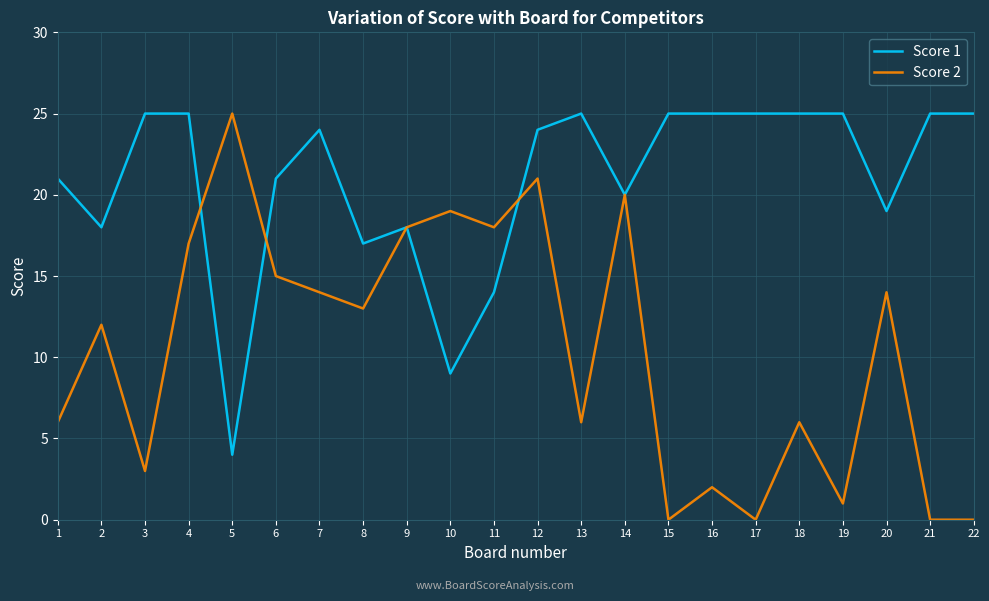

What is the highest value of the Score 2 series?

25